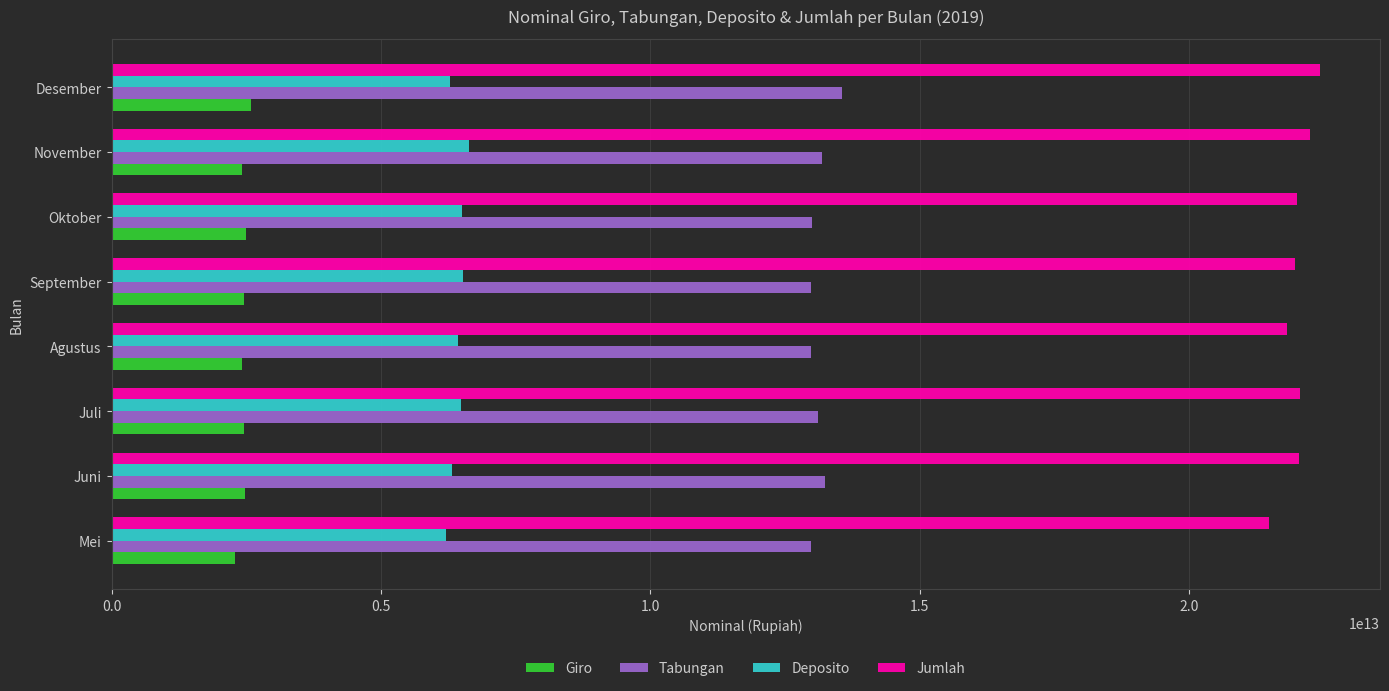

At how many categories does at least one series exceed 15804129430173?

8